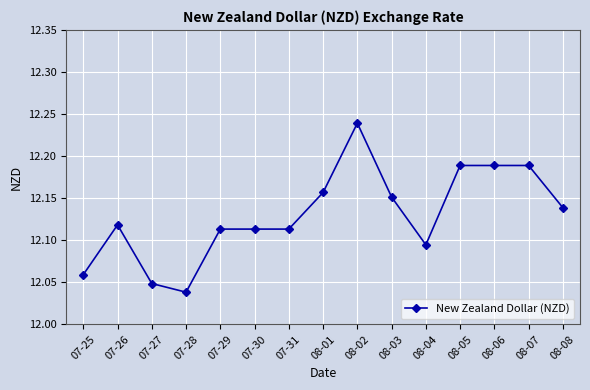

What is the label of the 13th point from the right?

07-27